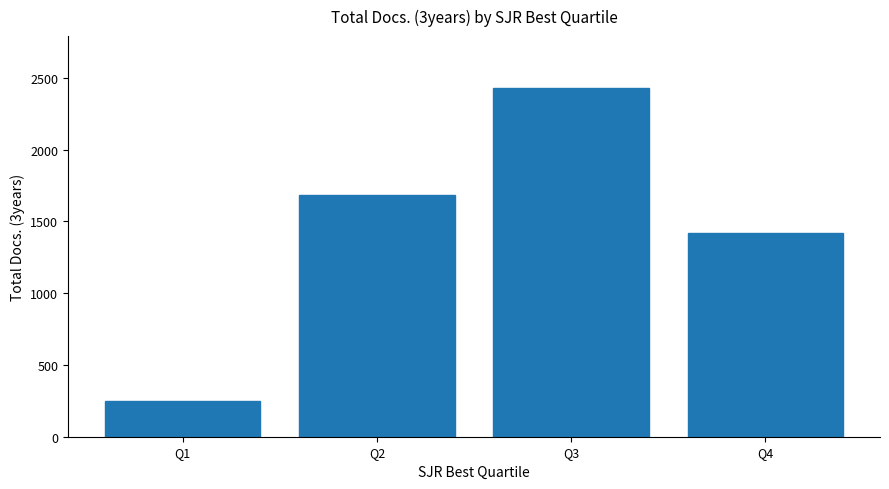

Count the values in the range 1422 to 2426.

3